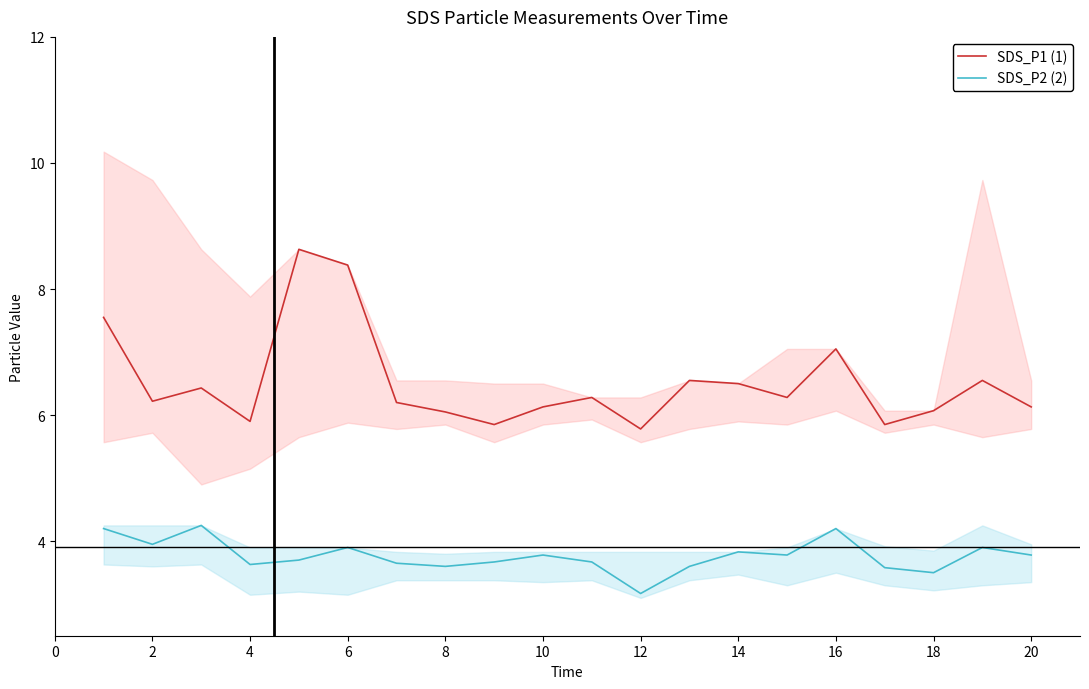

Reading right to left, list all the values displayed in this chart.

SDS_P1 (1): 6.1	6.5	6.1	5.8	7.0	6.3	6.5	6.5	5.8	6.3	6.1	5.8	6.0	6.2	8.4	8.6	5.9	6.4	6.2	7.5
SDS_P2 (2): 3.8	3.9	3.5	3.6	4.2	3.8	3.8	3.6	3.2	3.7	3.8	3.7	3.6	3.6	3.9	3.7	3.6	4.2	4.0	4.2